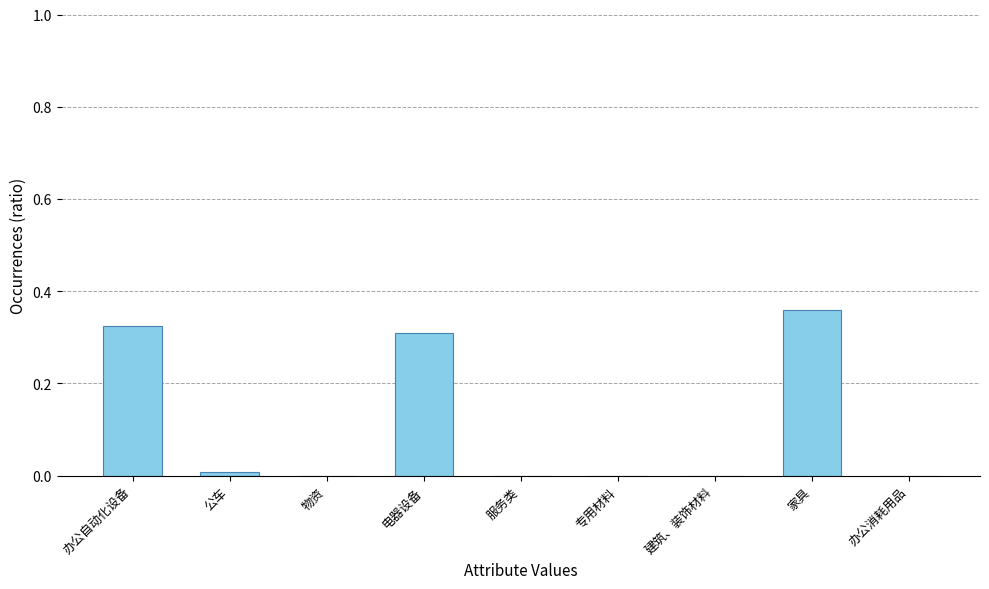

What is the sum of all values?

1.0